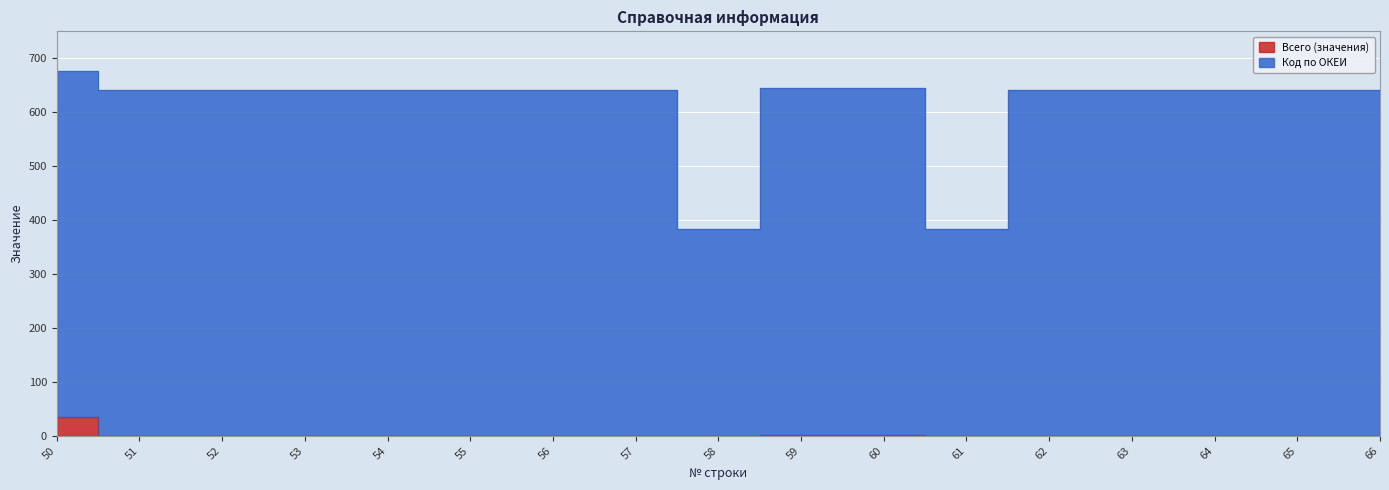

List the labels in order of Всего (значения) value, smallest first.

51, 52, 53, 54, 55, 56, 57, 58, 61, 62, 63, 64, 65, 66, 59, 60, 50